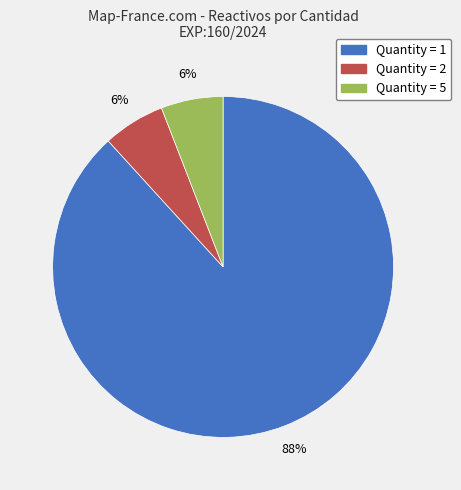

To the nearest percent, what is the difference between the largest and smallest slice percentages?

82%